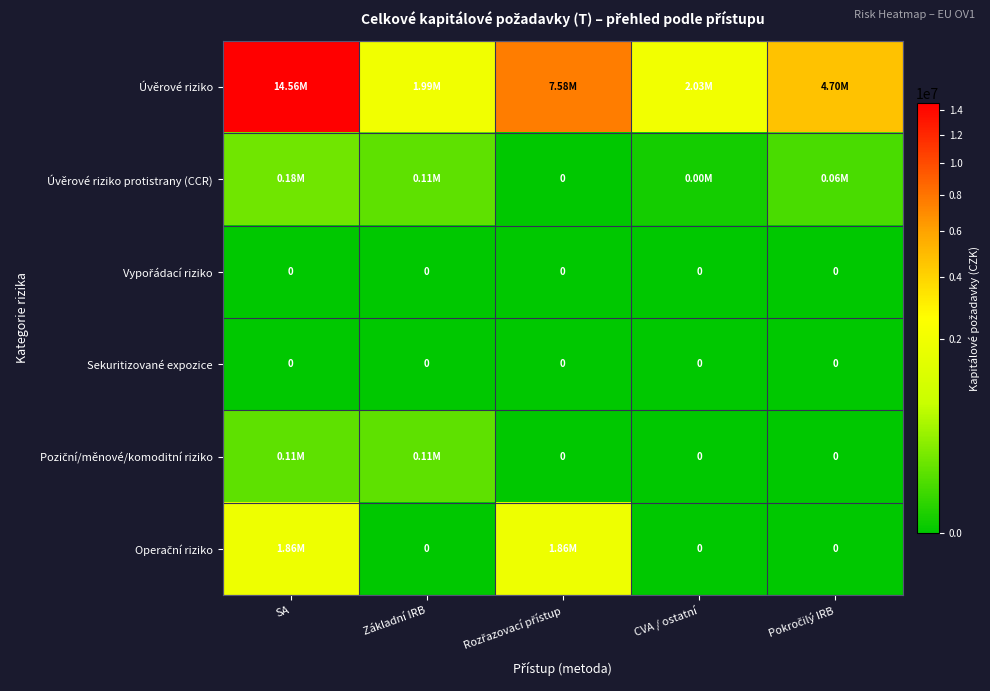

Is the value of Úvěrové riziko at Rozřazovací přístup greater than the value of Operační riziko at SA?

Yes